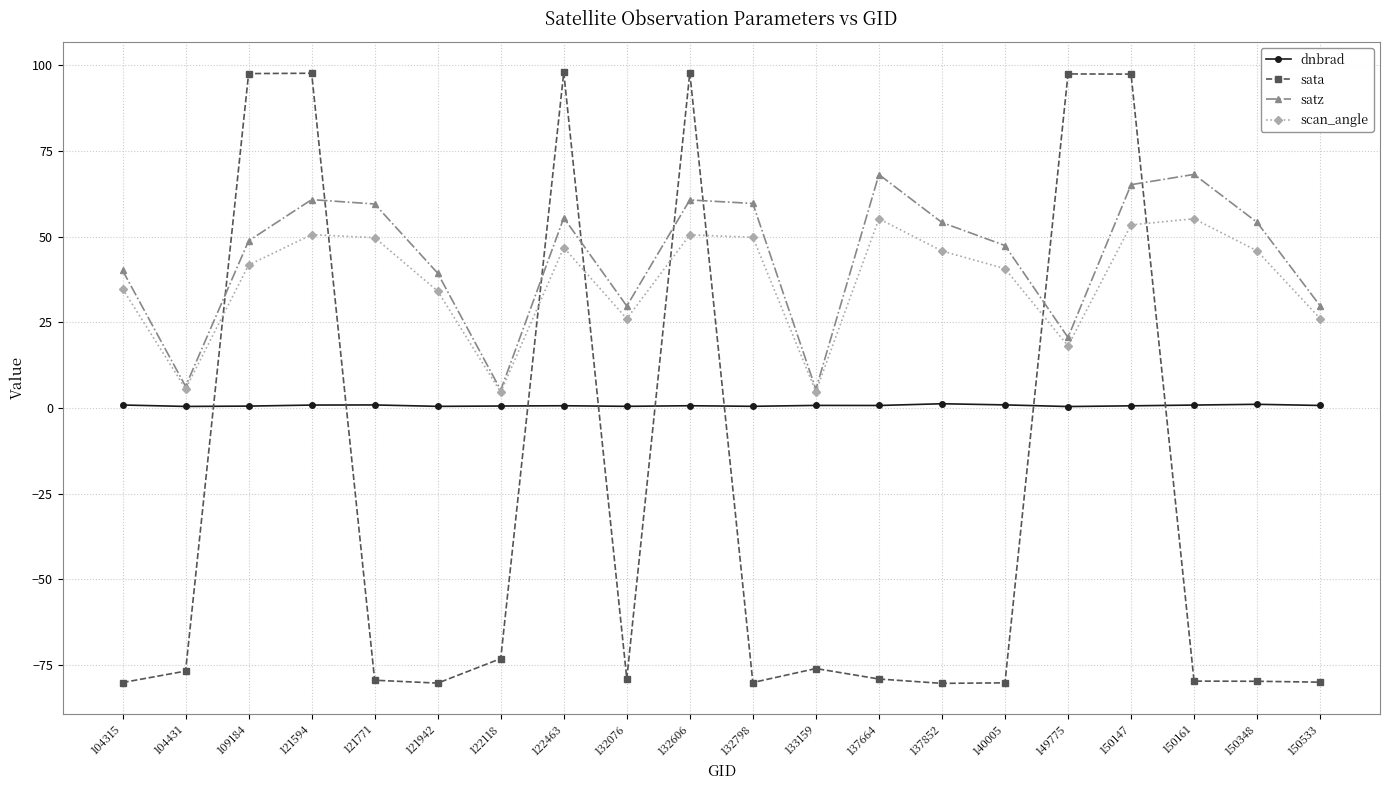

What are all the series names shown in the legend?

dnbrad, sata, satz, scan_angle